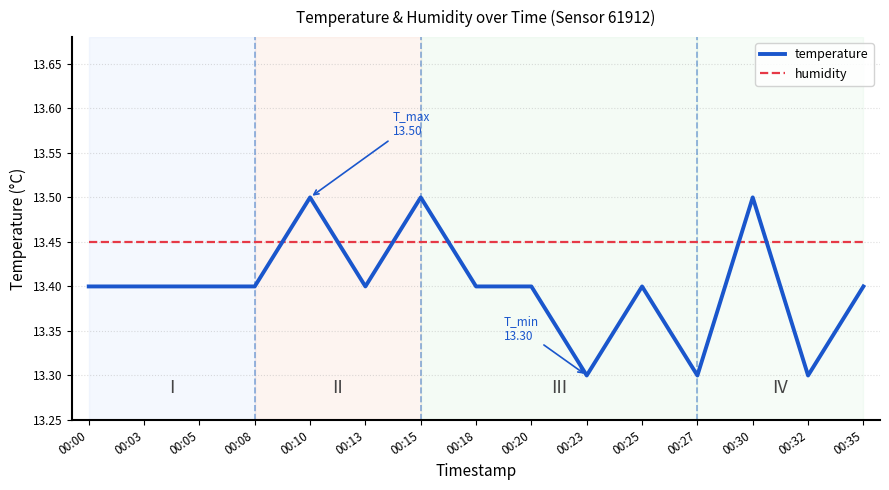

Which series ends up on top after the final intersection of humidity and temperature?

humidity